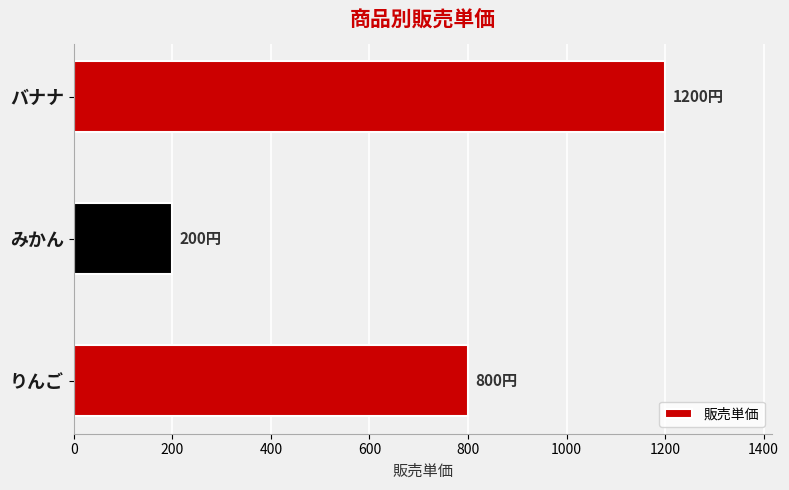

What is the minimum value shown in the chart?

200